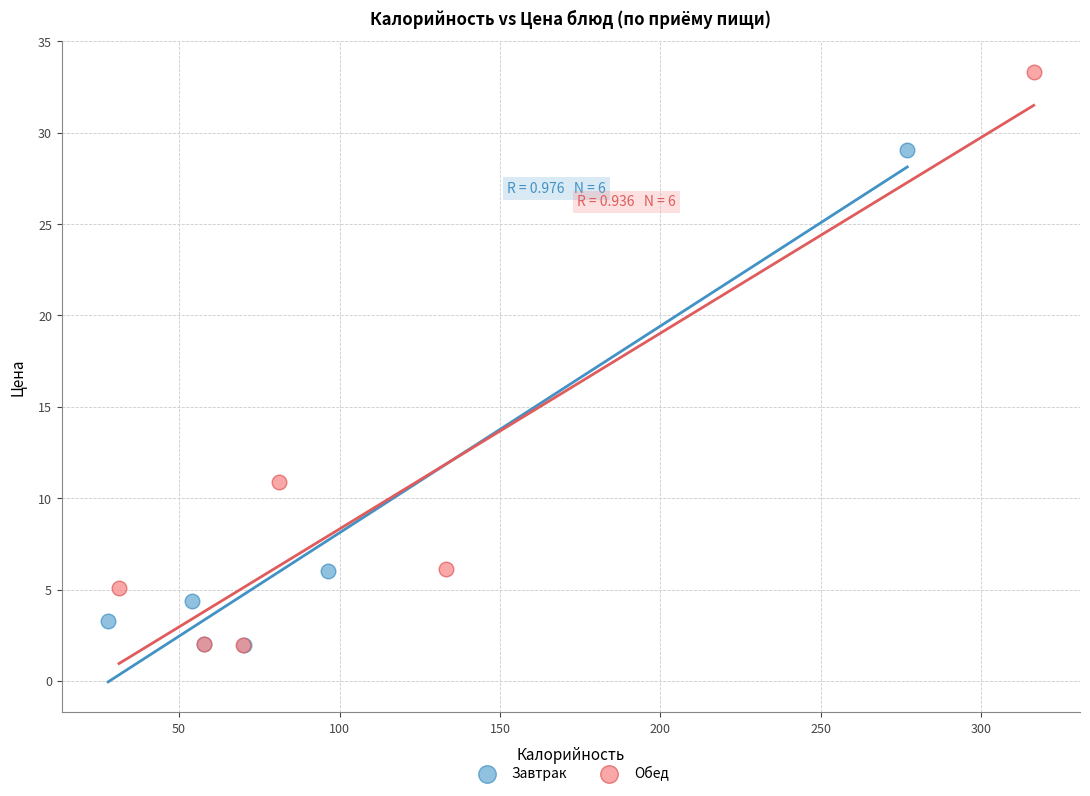

Which series contains the highest Y value?

Обед